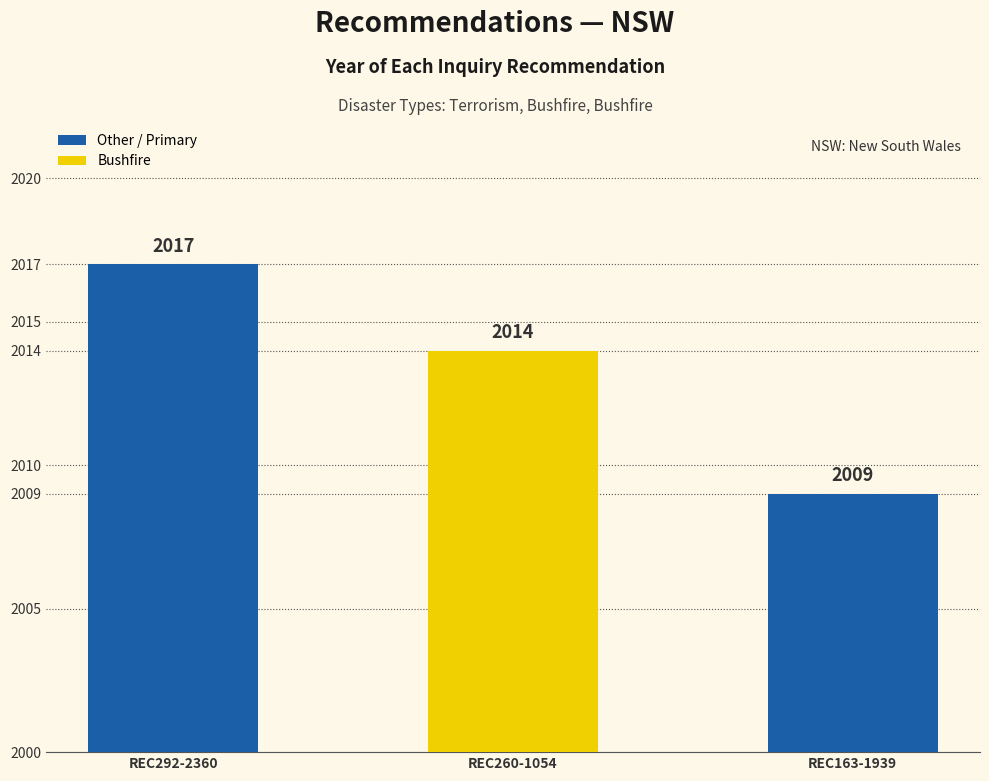

What is the ratio of the value at REC292-2360 to the value at REC260-1054?

1.0